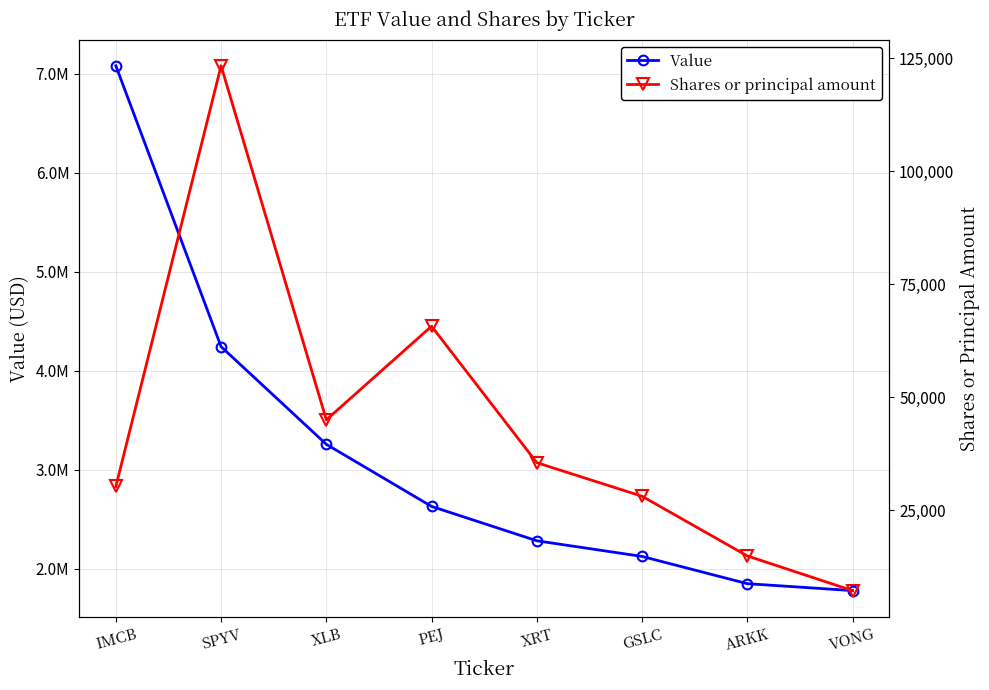

At which label does Value reach its minimum?

VONG